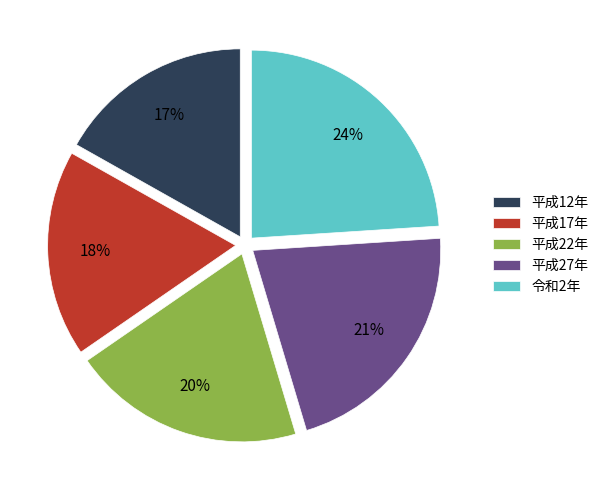

Is the sum of 平成27年 and 平成22年 greater than half?

No